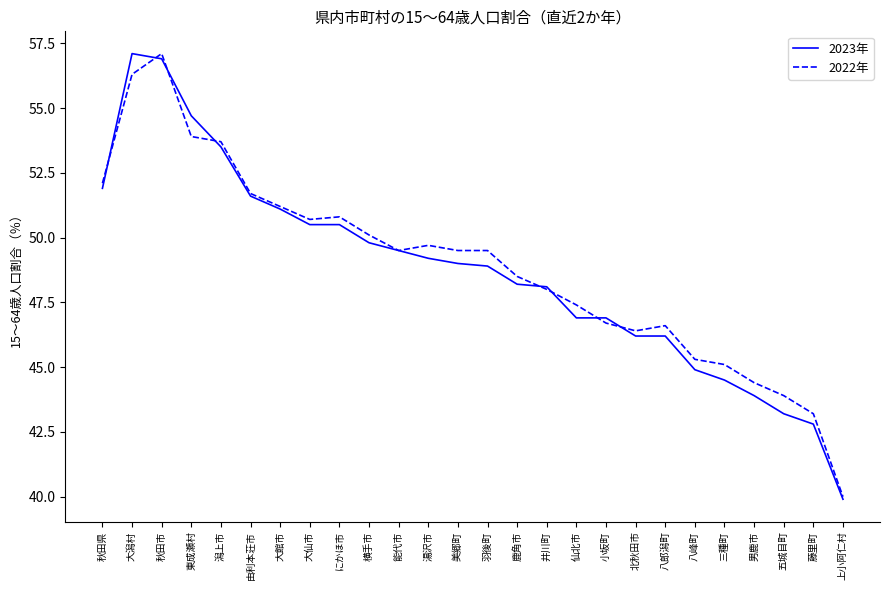

Is it true that 2023年 equals 48.9 at 羽後町?

True